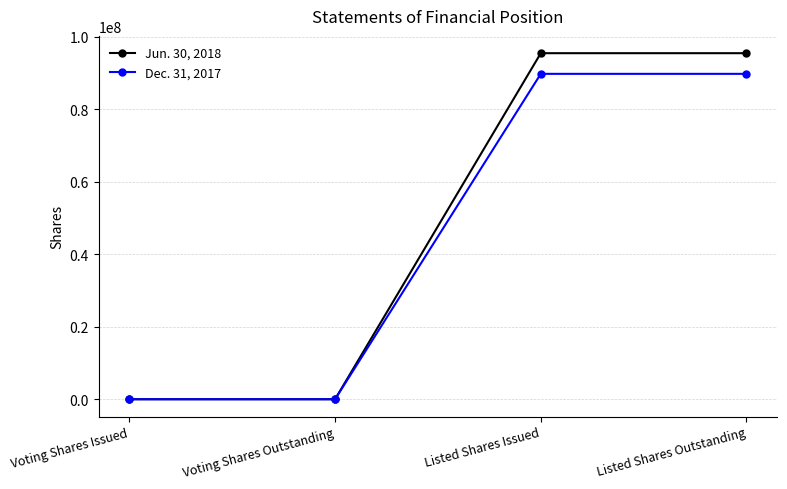

Reading left to right, list all the values displayed in this chart.

Jun. 30, 2018: 7.2	7.2	95500000.0	95500000.0
Dec. 31, 2017: 6.8	6.8	89800000.0	89800000.0